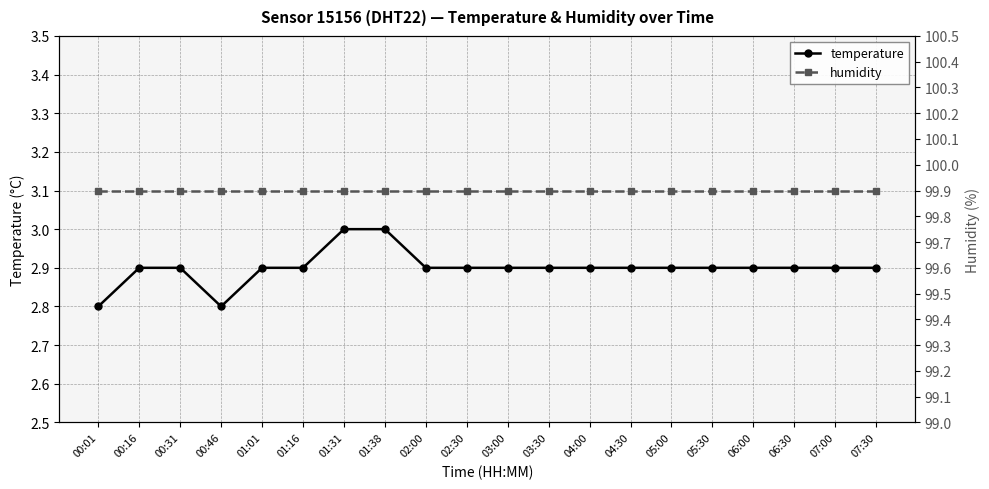

True or false: humidity and temperature cross at least once.

False